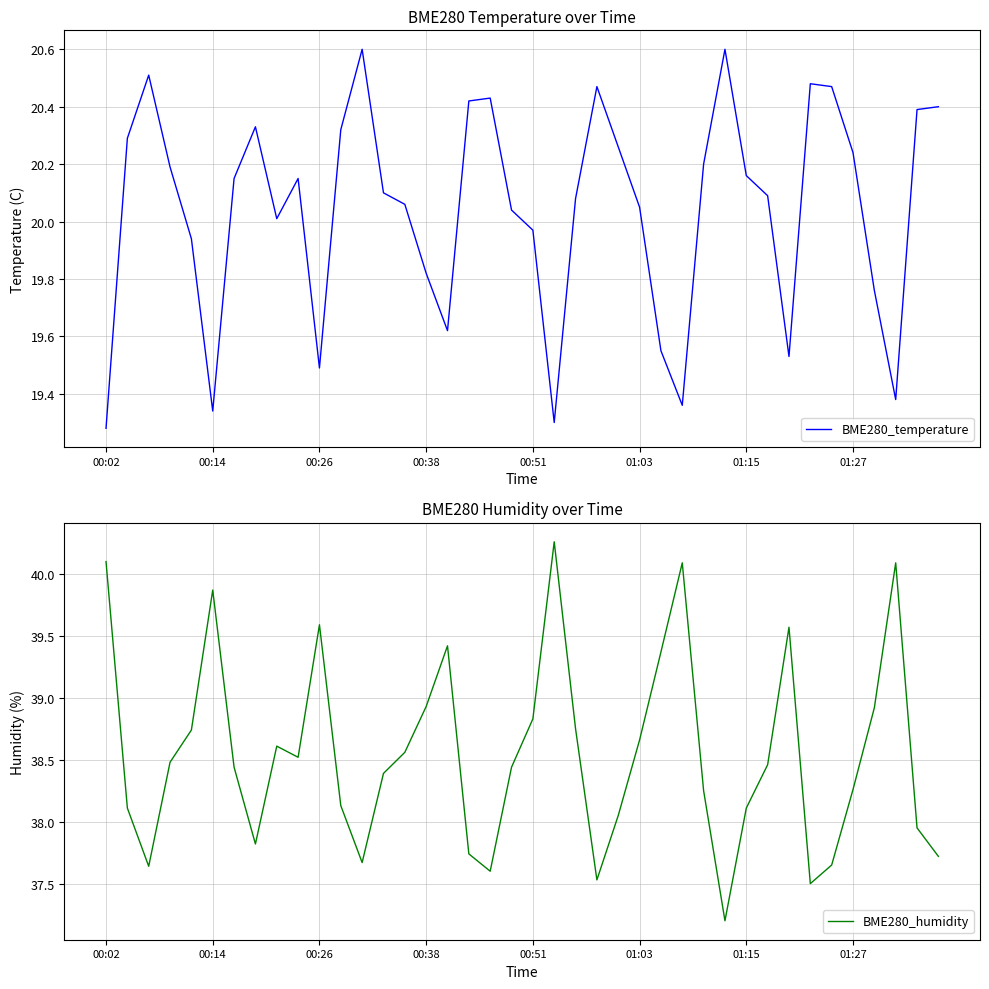

What is the maximum value for BME280_temperature?

20.6